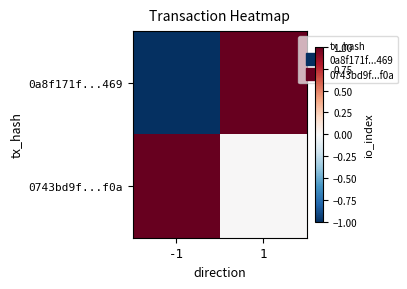

What is the spread (max minus min) of values at 1?

1